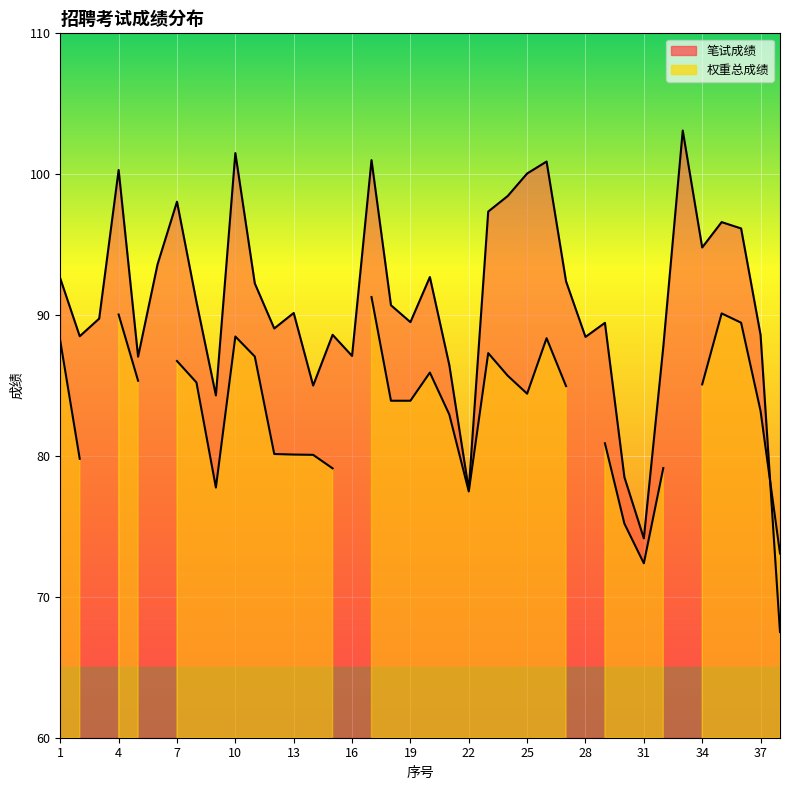

The chart shows a value of 88.5 at 2. True or false?

True